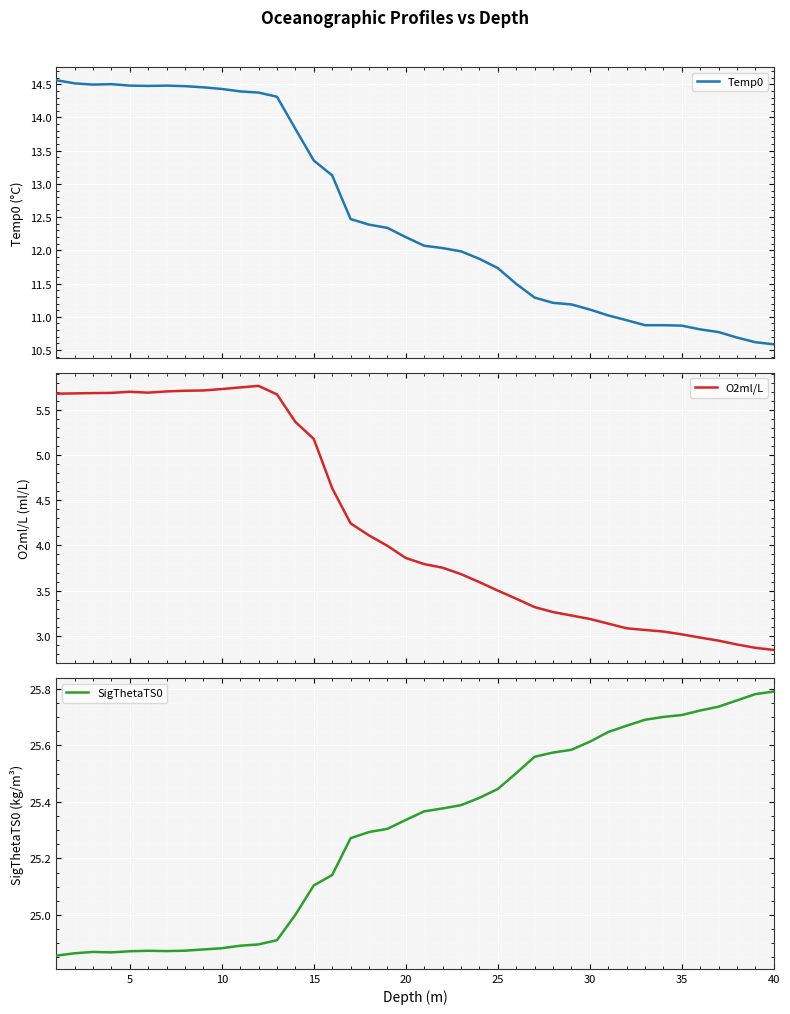

At how many categories does at least one series exceed 15?

40